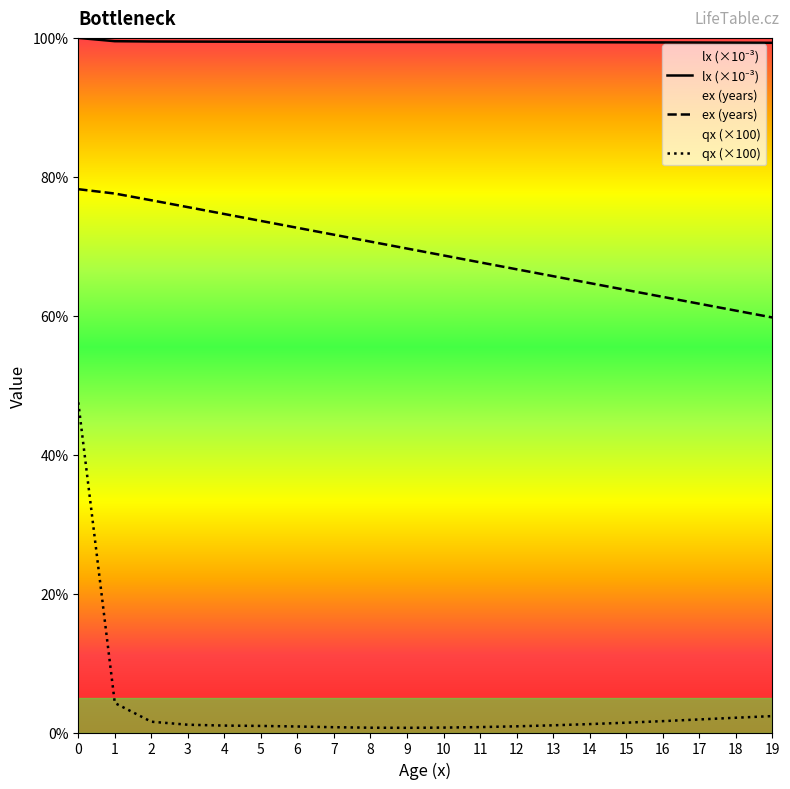

True or false: ex (years) has more than 2 interior local peaks.

False